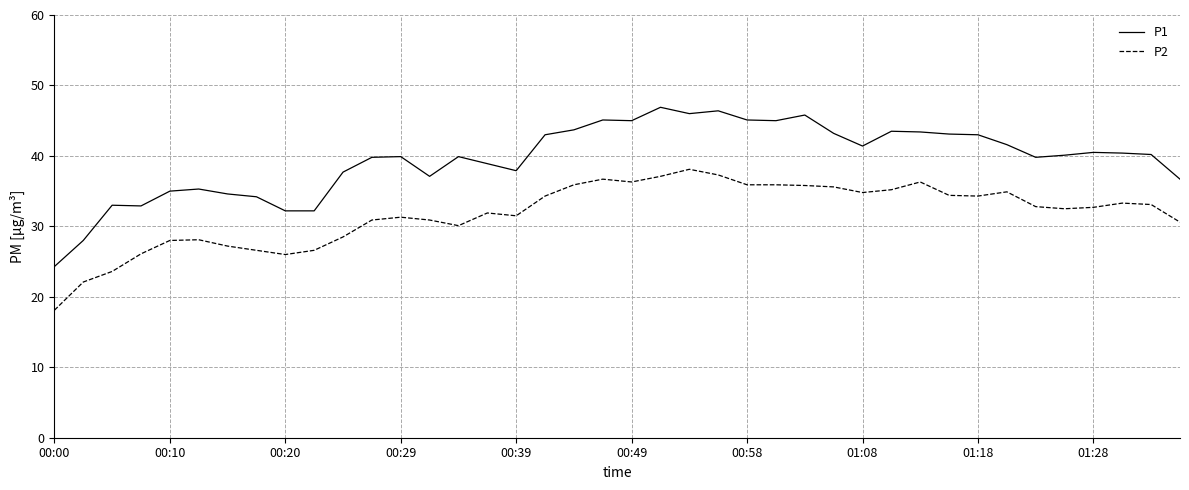

Which series has the widest spread of values?

P1